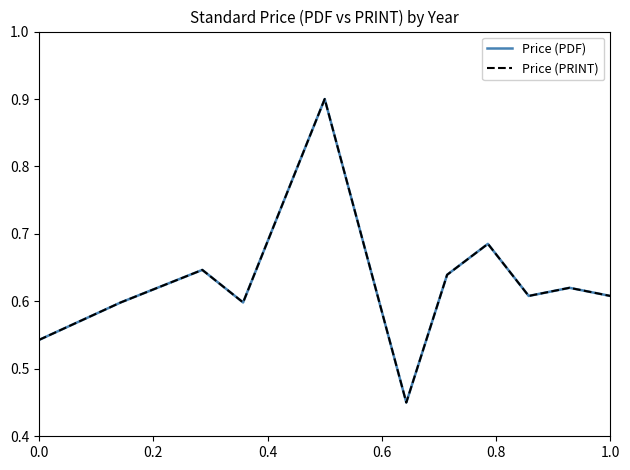

Is this an area chart (filled region under the line)?

No